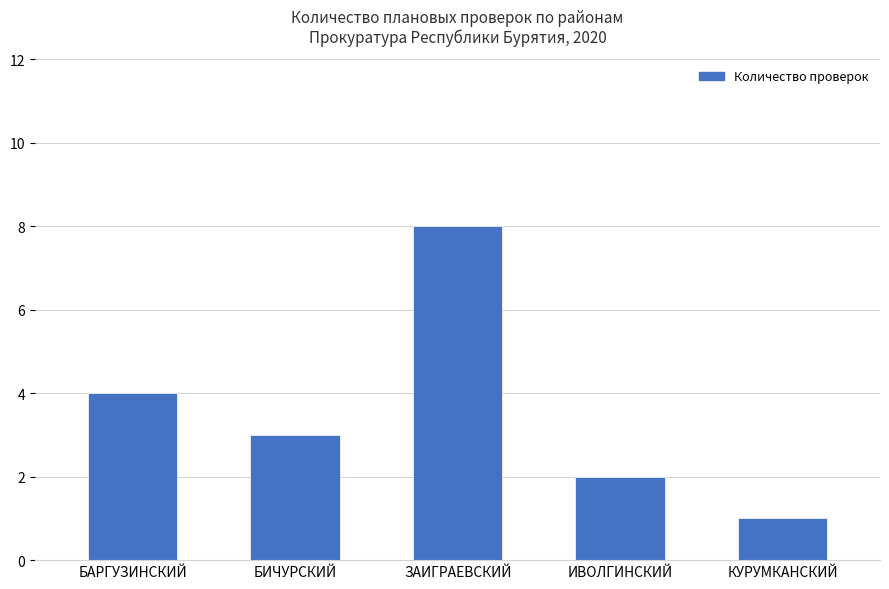

What position from the left is ЗАИГРАЕВСКИЙ?

3